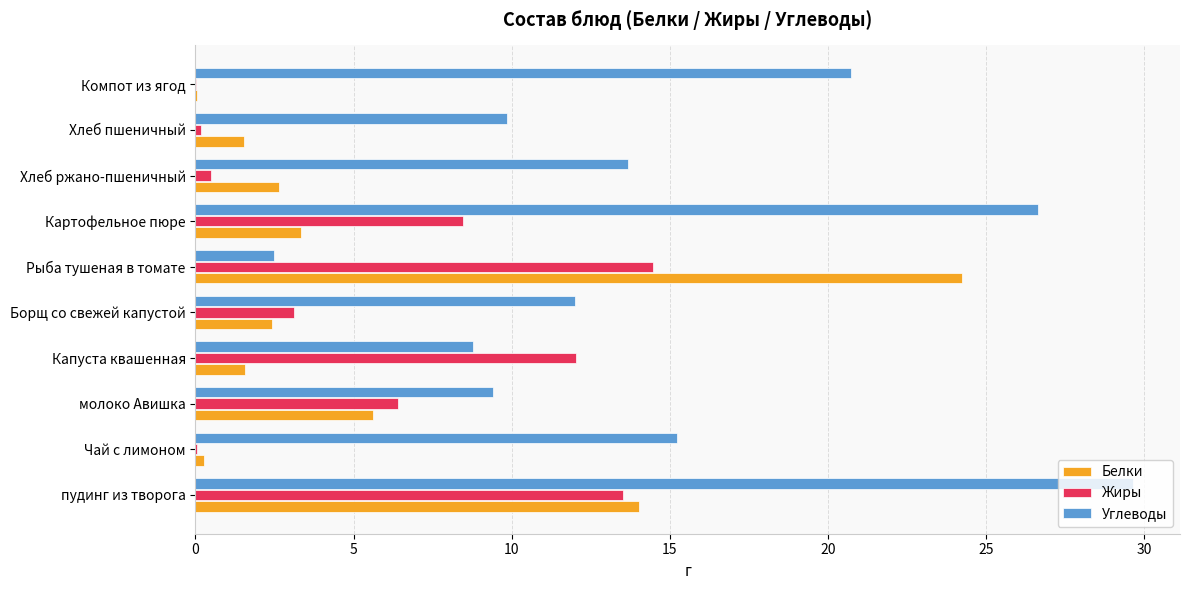

The Белки series shows 5.5 at пудинг из творога. True or false?

False